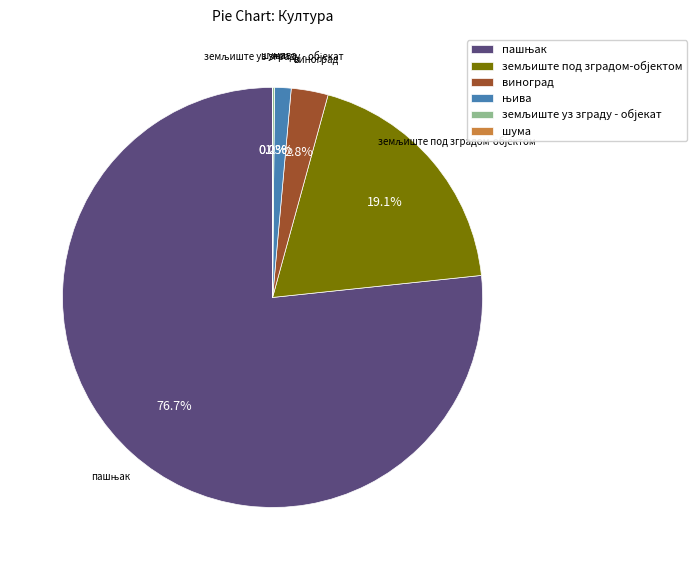

Is there any slice that represents more than half of the pie?

Yes